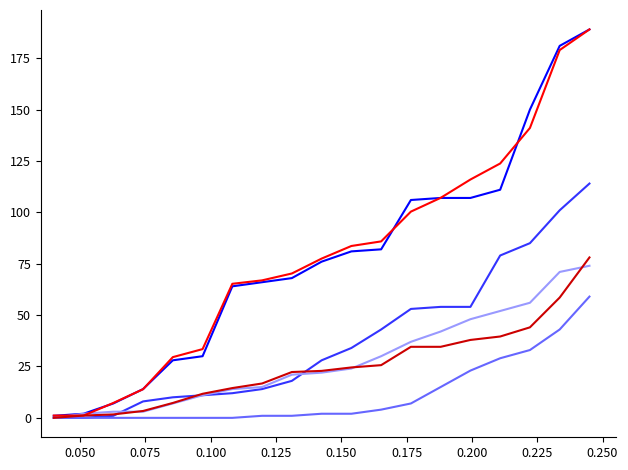

What is the maximum value shown in the chart?

189.0